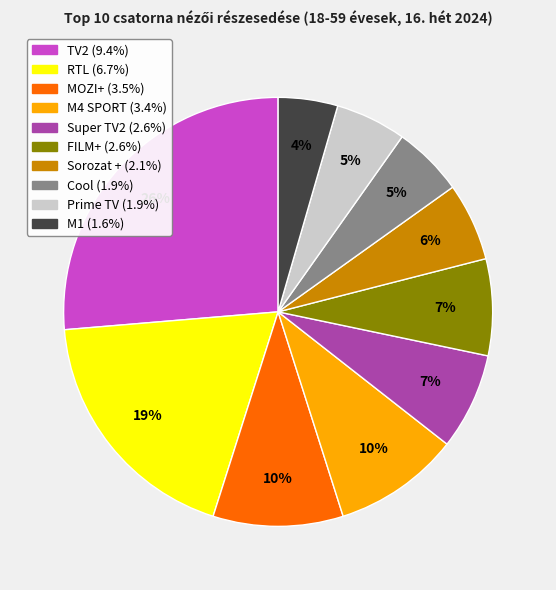

What percentage is the Sorozat + slice, to the nearest percent?

6%